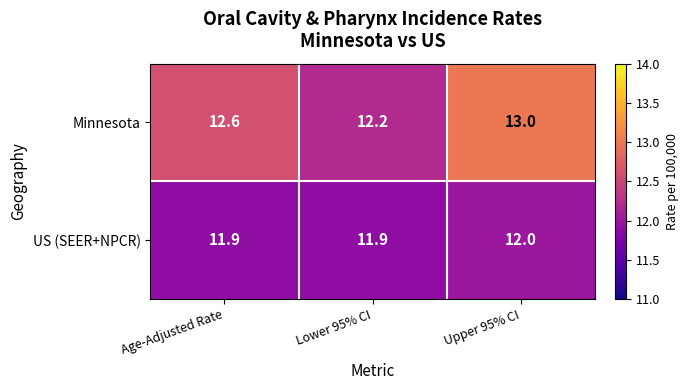

What is the spread (max minus min) of values at Lower 95% CI?

0.3